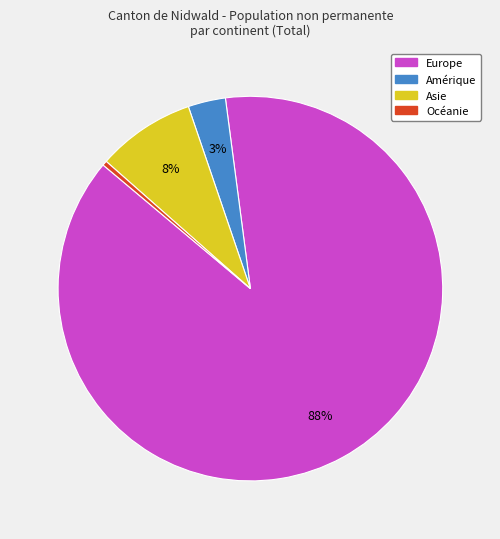

Count the number of slices in the pie.

4